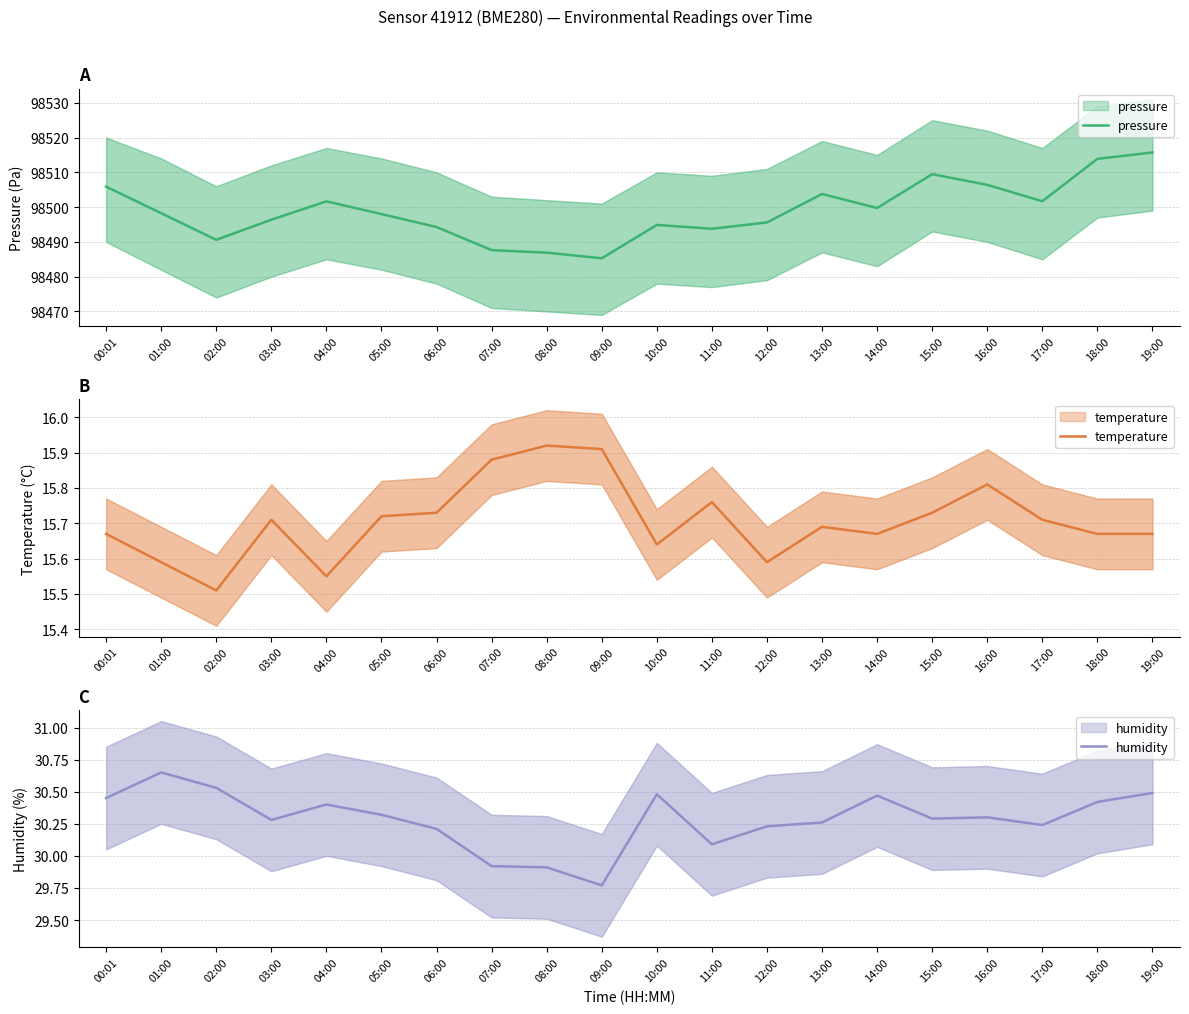

Reading left to right, extract all data points from this chart.

pressure: 98505.9	98498.2	98490.6	98496.4	98501.7	98498.0	98494.3	98487.6	98486.9	98485.3	98494.9	98493.8	98495.6	98503.8	98499.8	98509.5	98506.4	98501.7	98513.9	98515.7
temperature: 15.7	15.6	15.5	15.7	15.6	15.7	15.7	15.9	15.9	15.9	15.6	15.8	15.6	15.7	15.7	15.7	15.8	15.7	15.7	15.7
humidity: 30.4	30.6	30.5	30.3	30.4	30.3	30.2	29.9	29.9	29.8	30.5	30.1	30.2	30.3	30.5	30.3	30.3	30.2	30.4	30.5